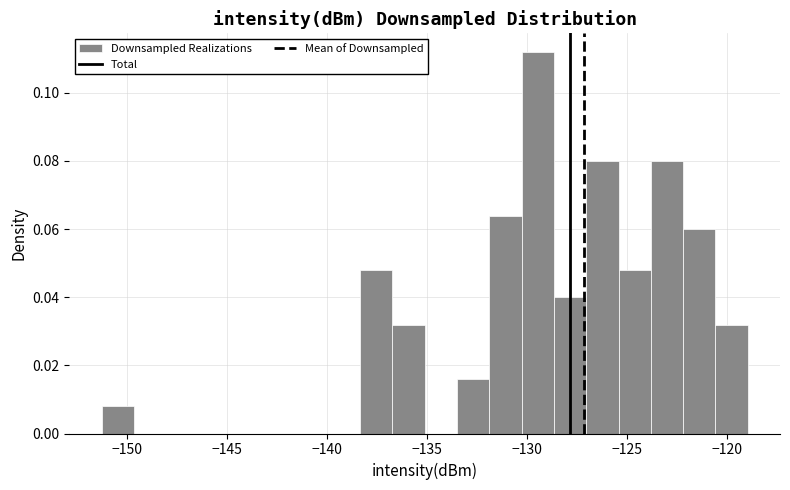

Read against the x-axis, roughly where is the centre of the tallest bar?

-129.5